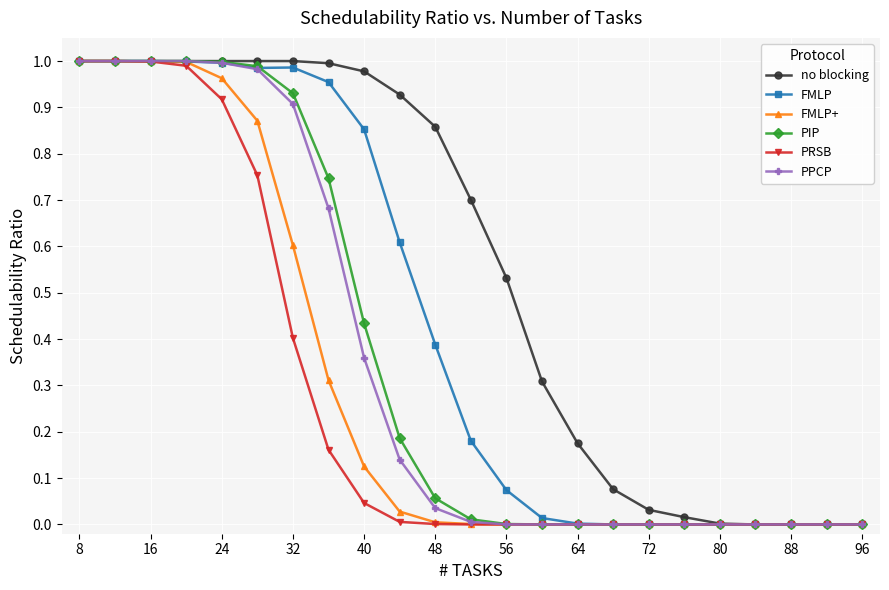

Does the chart have visible grid lines?

Yes